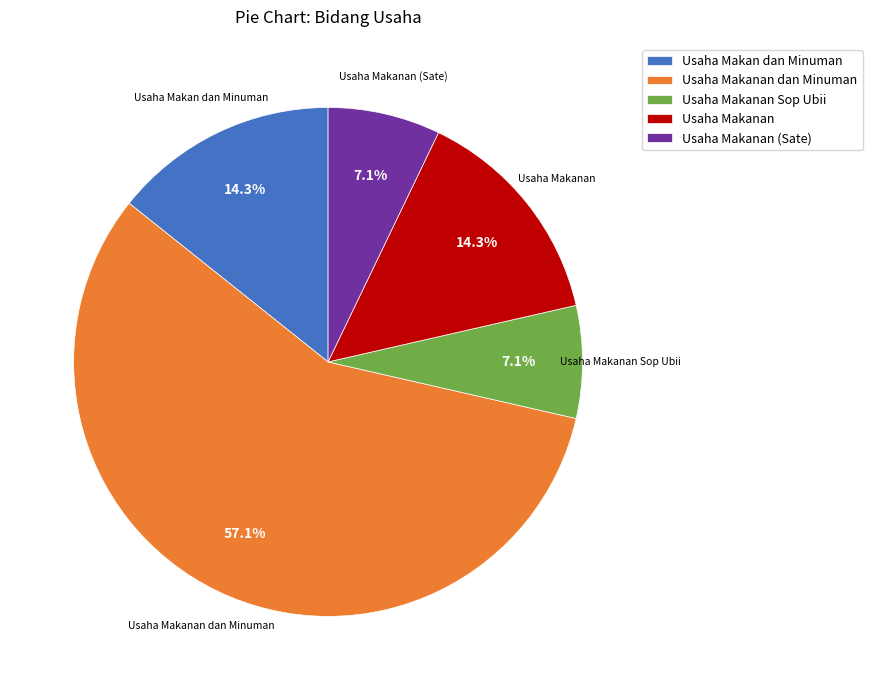

How many slices are in this pie chart?

5